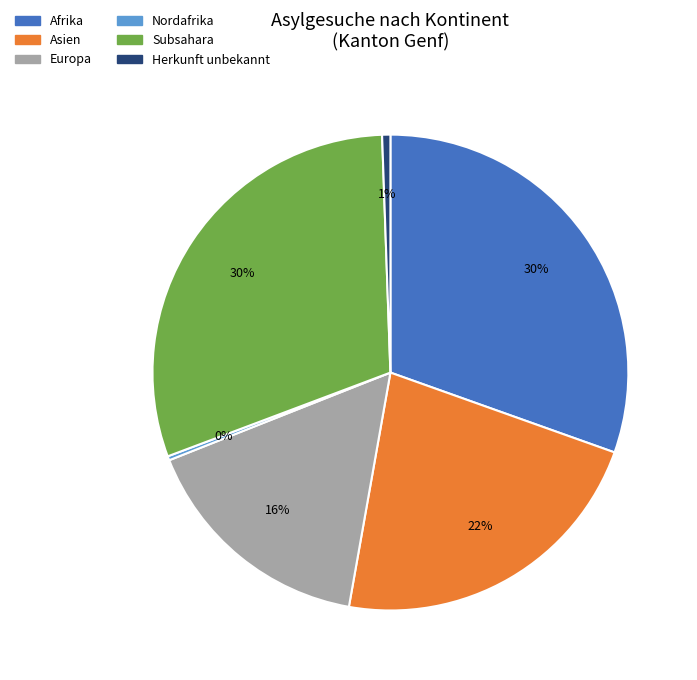

True or false: Asien accounts for 22% of the total.

True